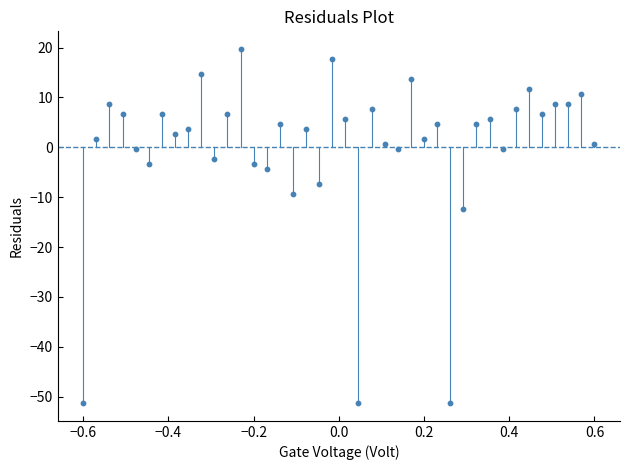

What Y value in the scatter plot is closest to -15?

-12.3